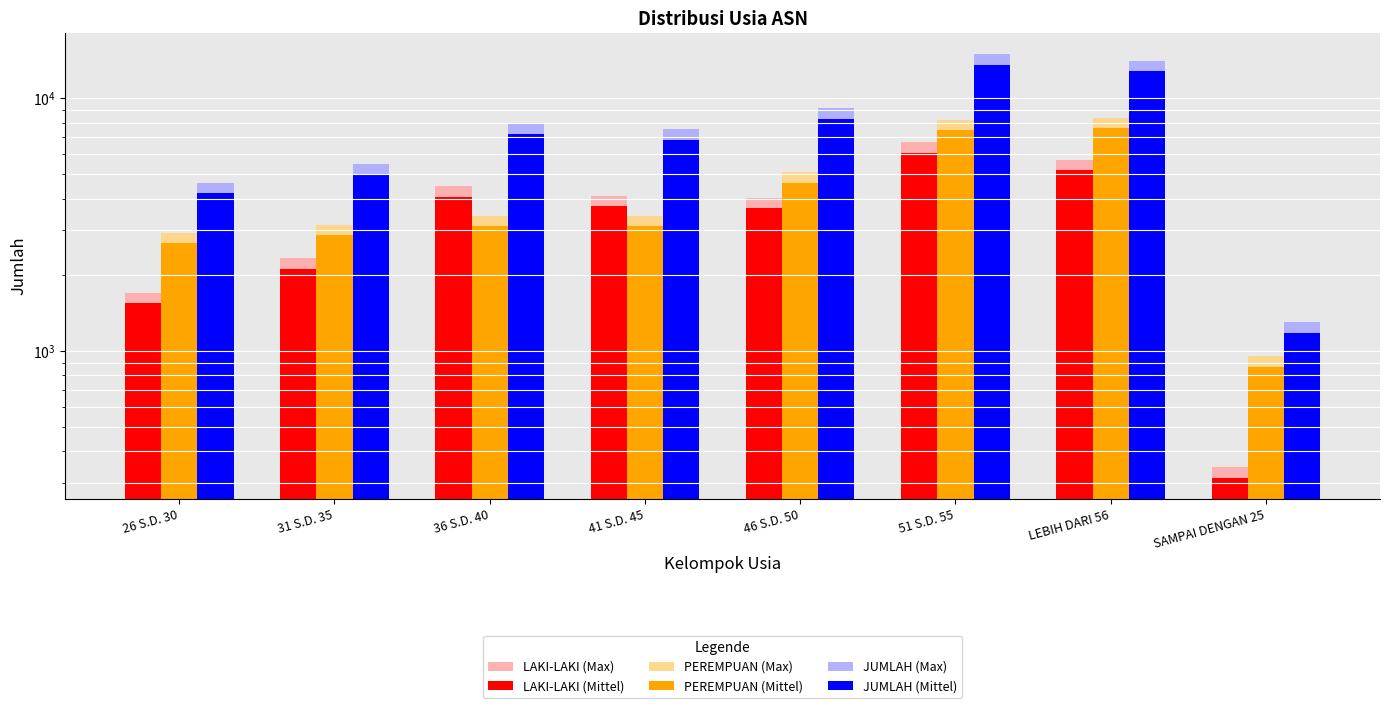

True or false: LAKI-LAKI (Mittel) has a value of 315.0 at SAMPAI DENGAN 25.

True